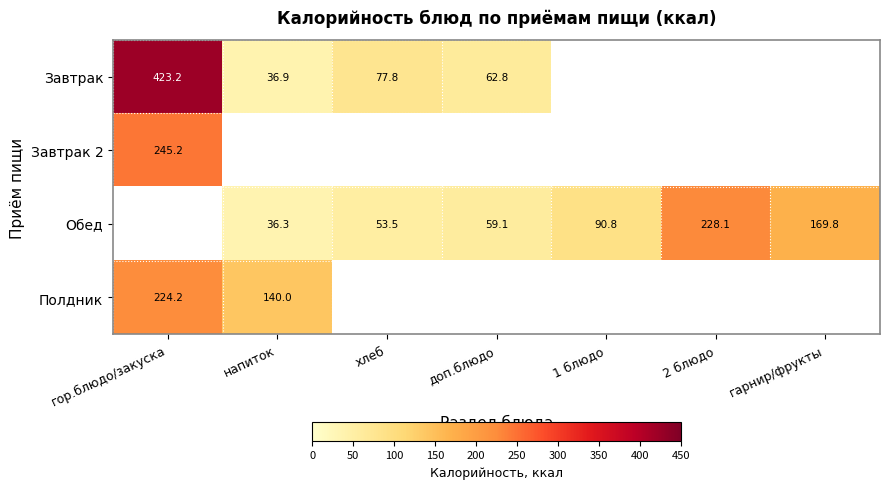

What is the greatest value displayed?

423.2